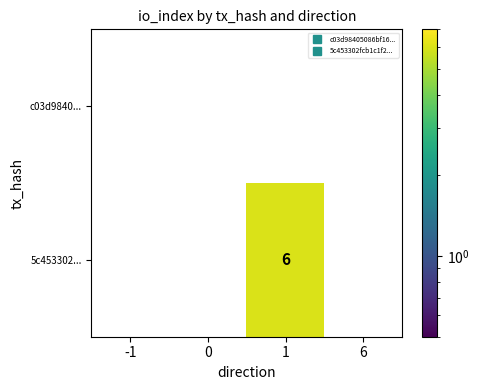

How many distinct data groups are displayed?

2